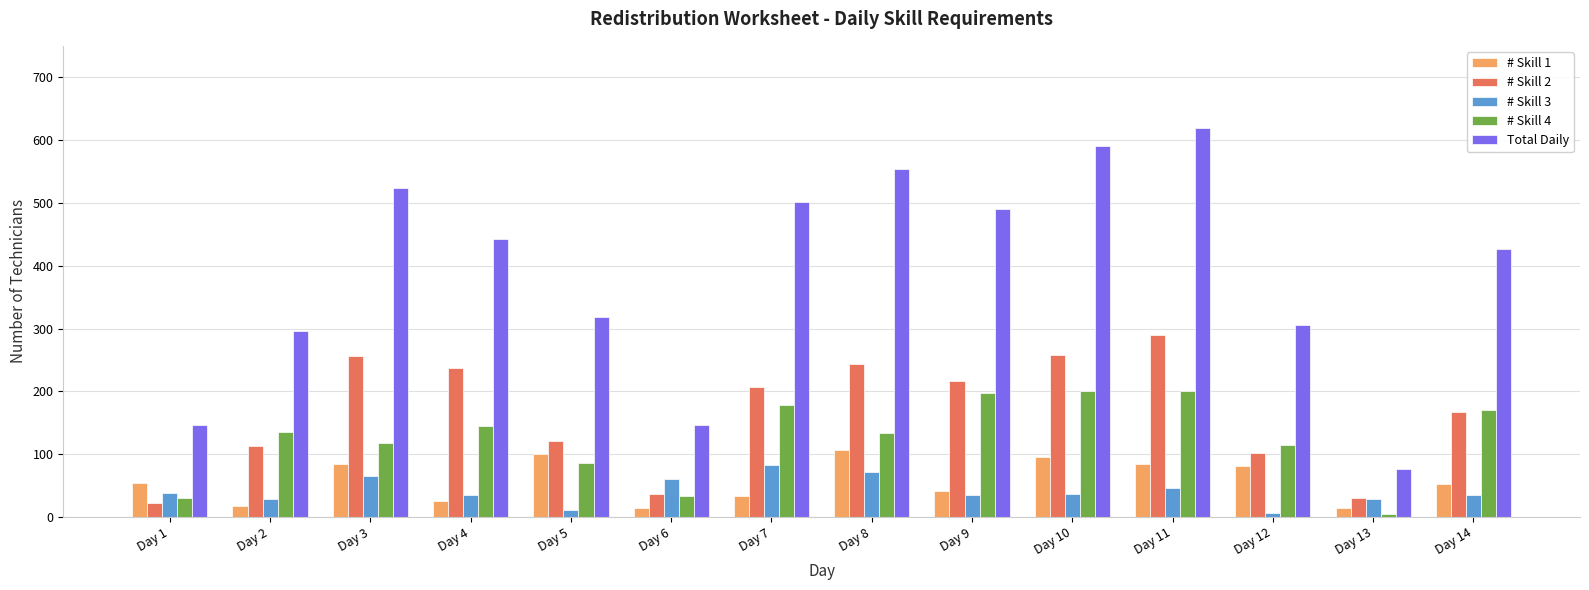

What are all the series names shown in the legend?

# Skill 1, # Skill 2, # Skill 3, # Skill 4, Total Daily